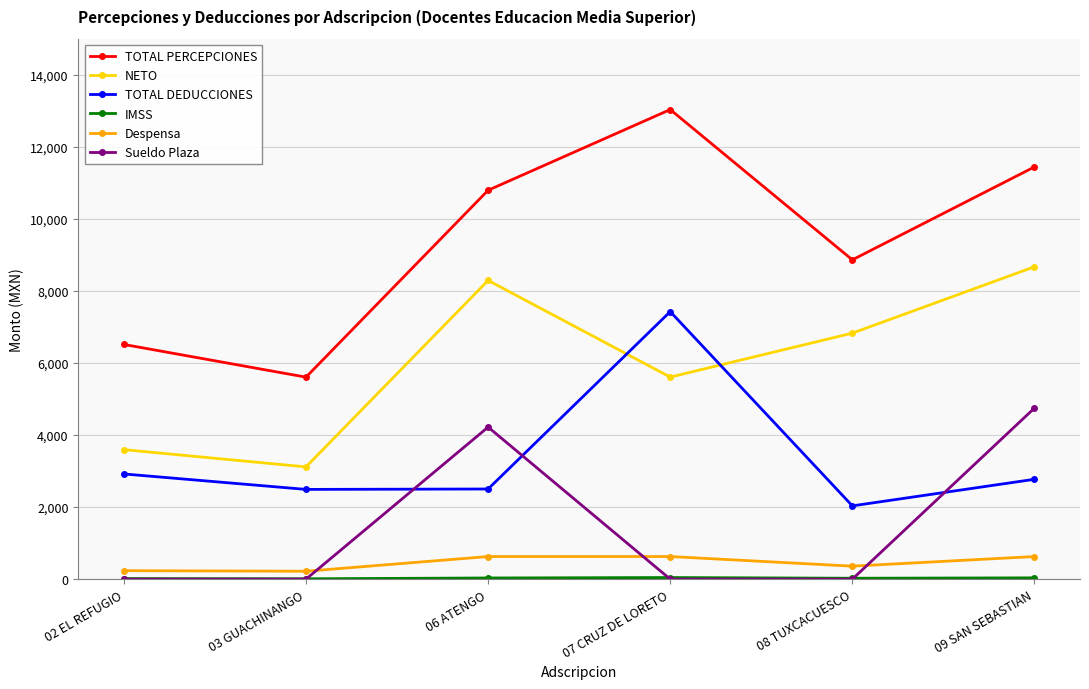

True or false: NETO and Sueldo Plaza intersect in this chart.

False